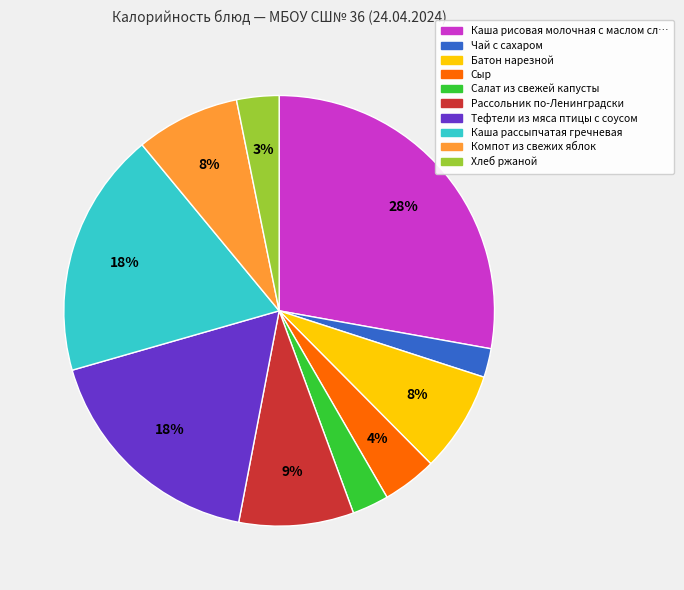

How many slices are in this pie chart?

10